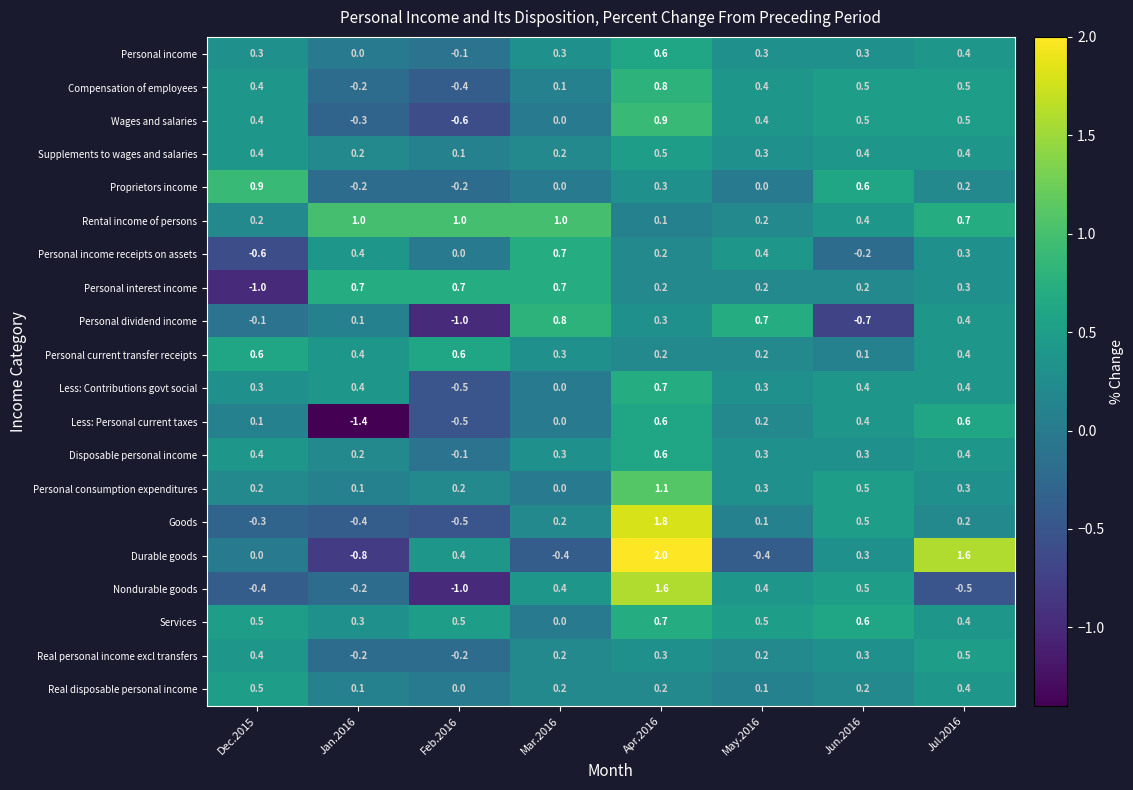

What is the difference between the second highest and minimum values in the Nondurable goods series?

1.5